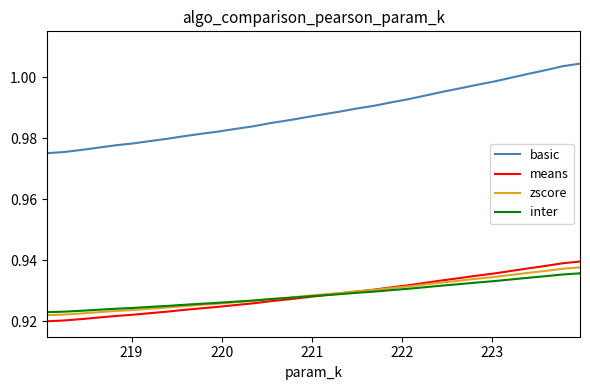

How many series are shown in this chart?

4